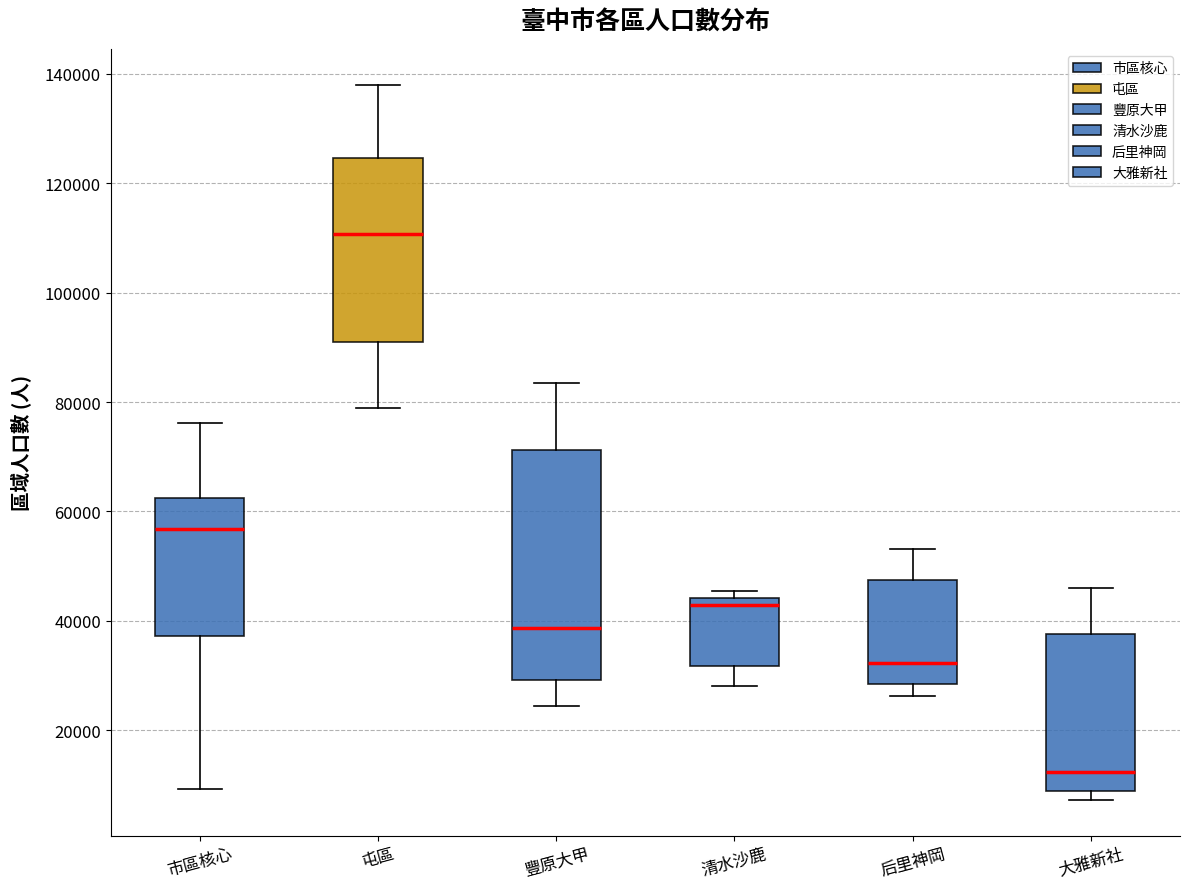

Which box is the tallest, from its lower edge to its upper edge?

豐原大甲